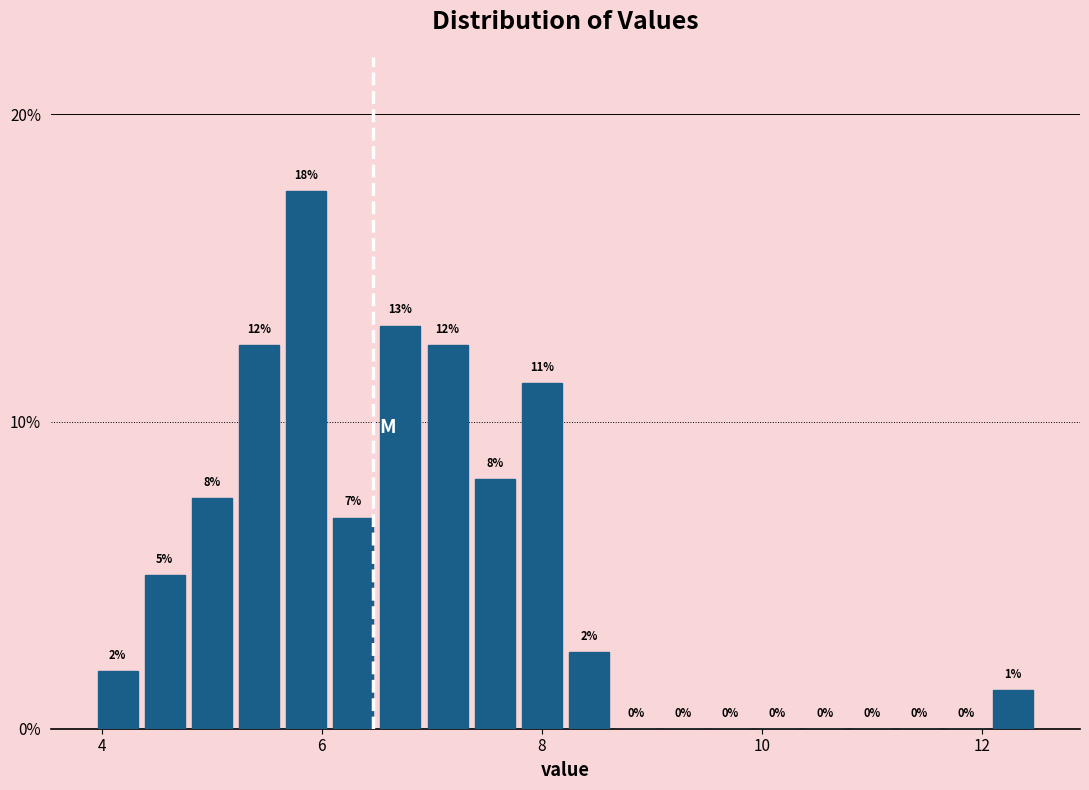

Around what value on the x-axis is the tallest bar? Give the approximate position of its centre, as read against the axis.

5.8